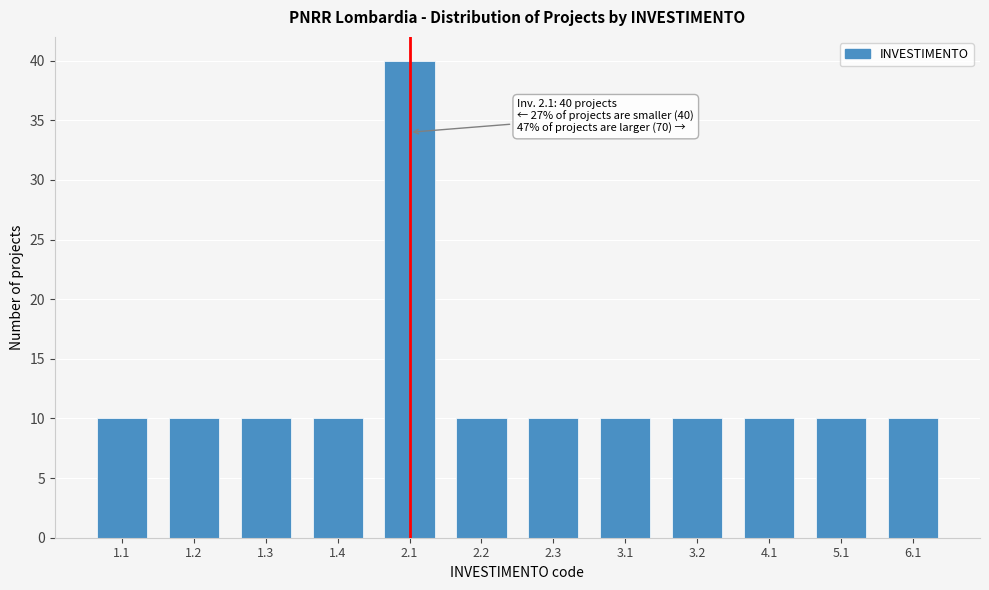

Reading left to right, transcribe all the data shown in this chart.

1.1=10	1.2=10	1.3=10	1.4=10	2.1=40	2.2=10	2.3=10	3.1=10	3.2=10	4.1=10	5.1=10	6.1=10